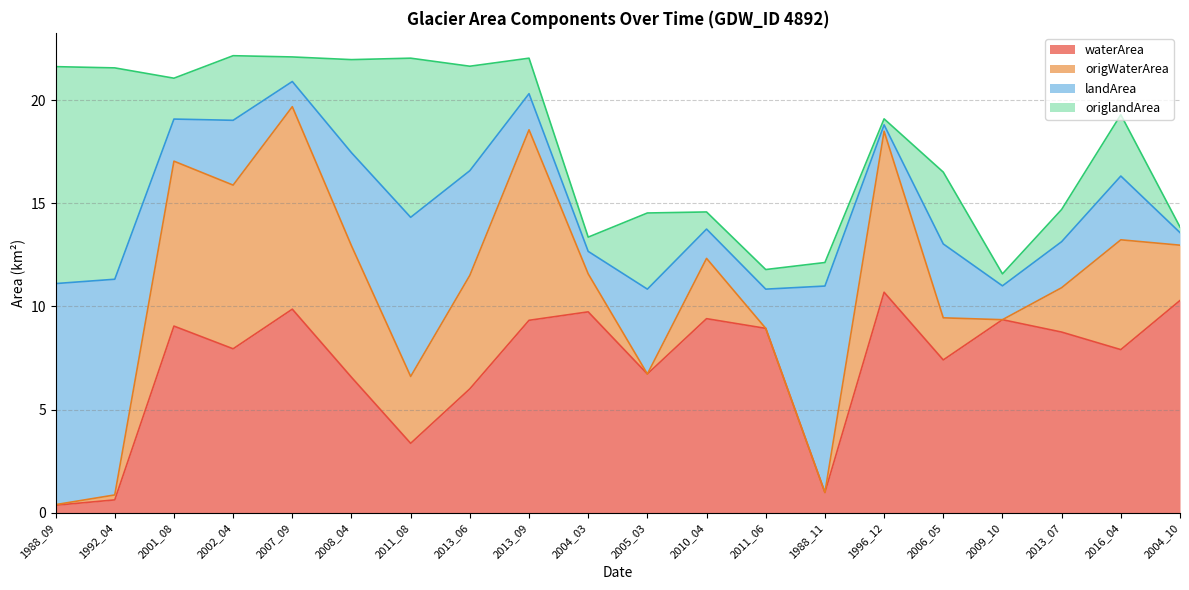

True or false: waterArea and origWaterArea cross at least once.

False